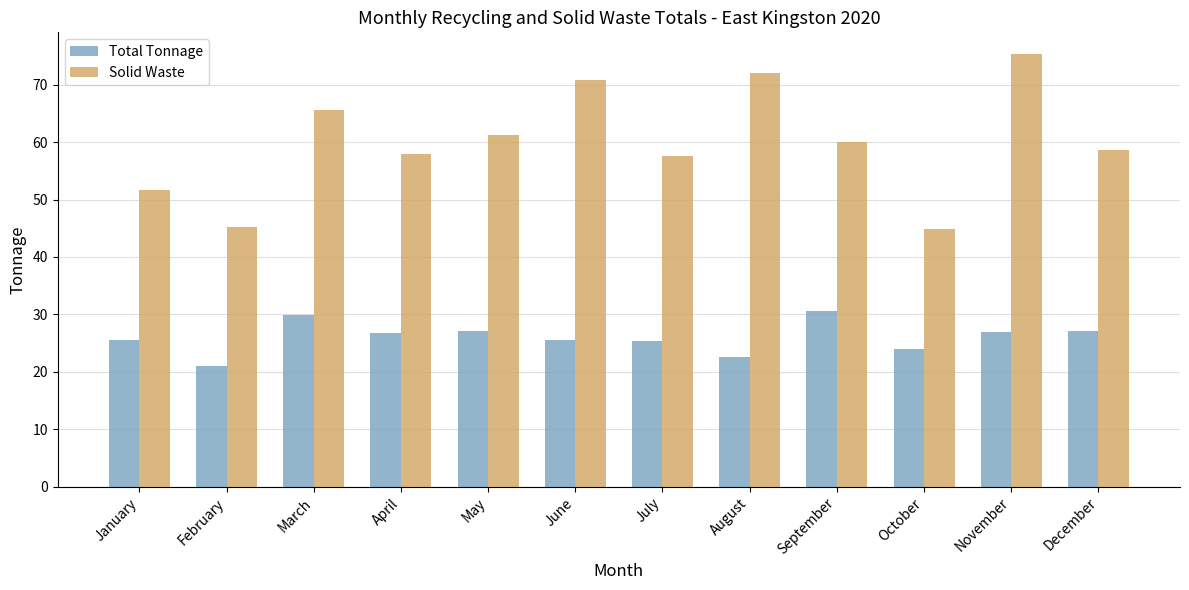

Count the number of data series in this chart.

2